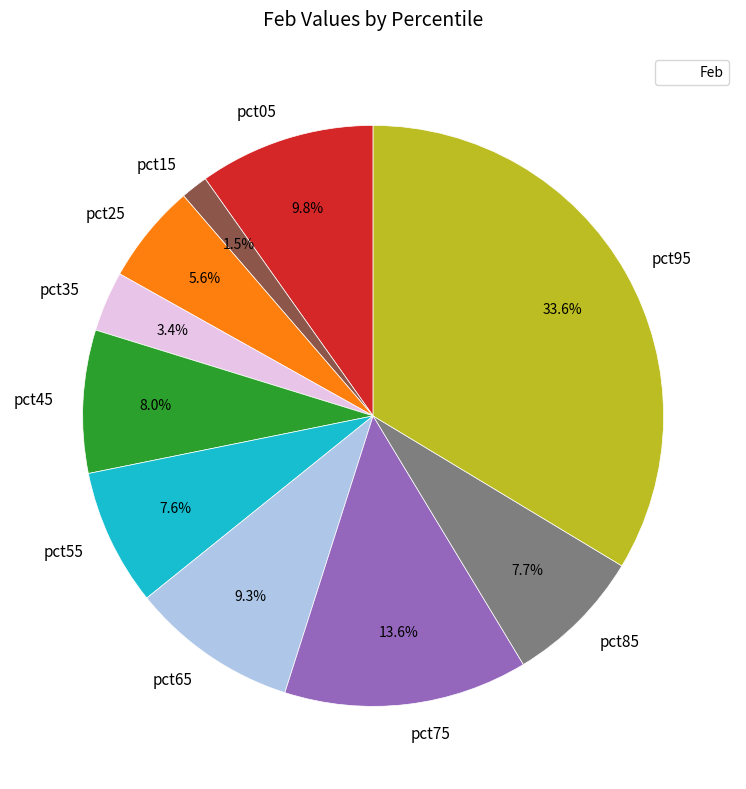

To the nearest percent, what portion does pct05 represent?

10%